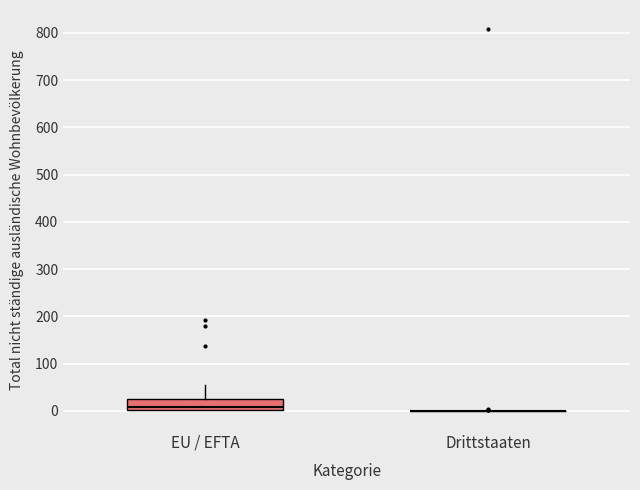

Reading left to right, transcribe this box plot: for each box, give where its median line is, the range the box spans, and where its two whiskers end, as read against the y-axis. The values are not printed on the chart, so give them approximately, as read against the axis.

EU / EFTA: median 10, box 0 to 30, whiskers 0 to 50
Drittstaaten: box collapsed to a line at 0, whiskers 0 to 0